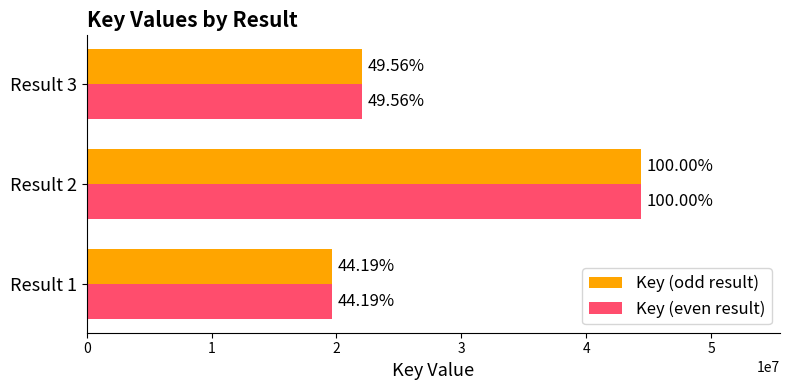

At how many categories does at least one series exceed 42341537?

1